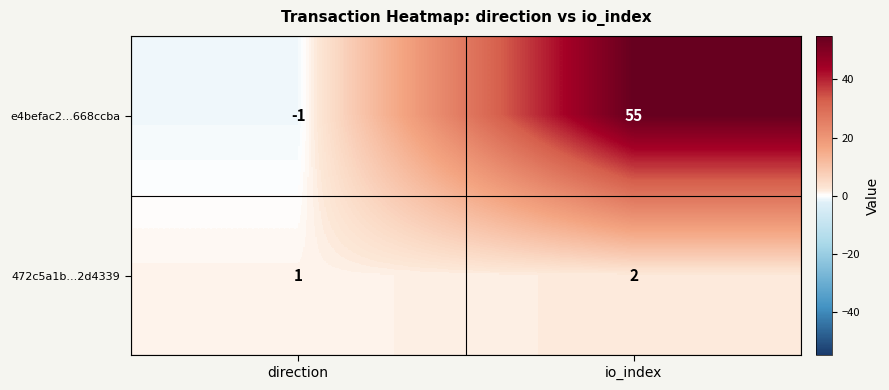

At which category is the sum across all series the highest?

io_index